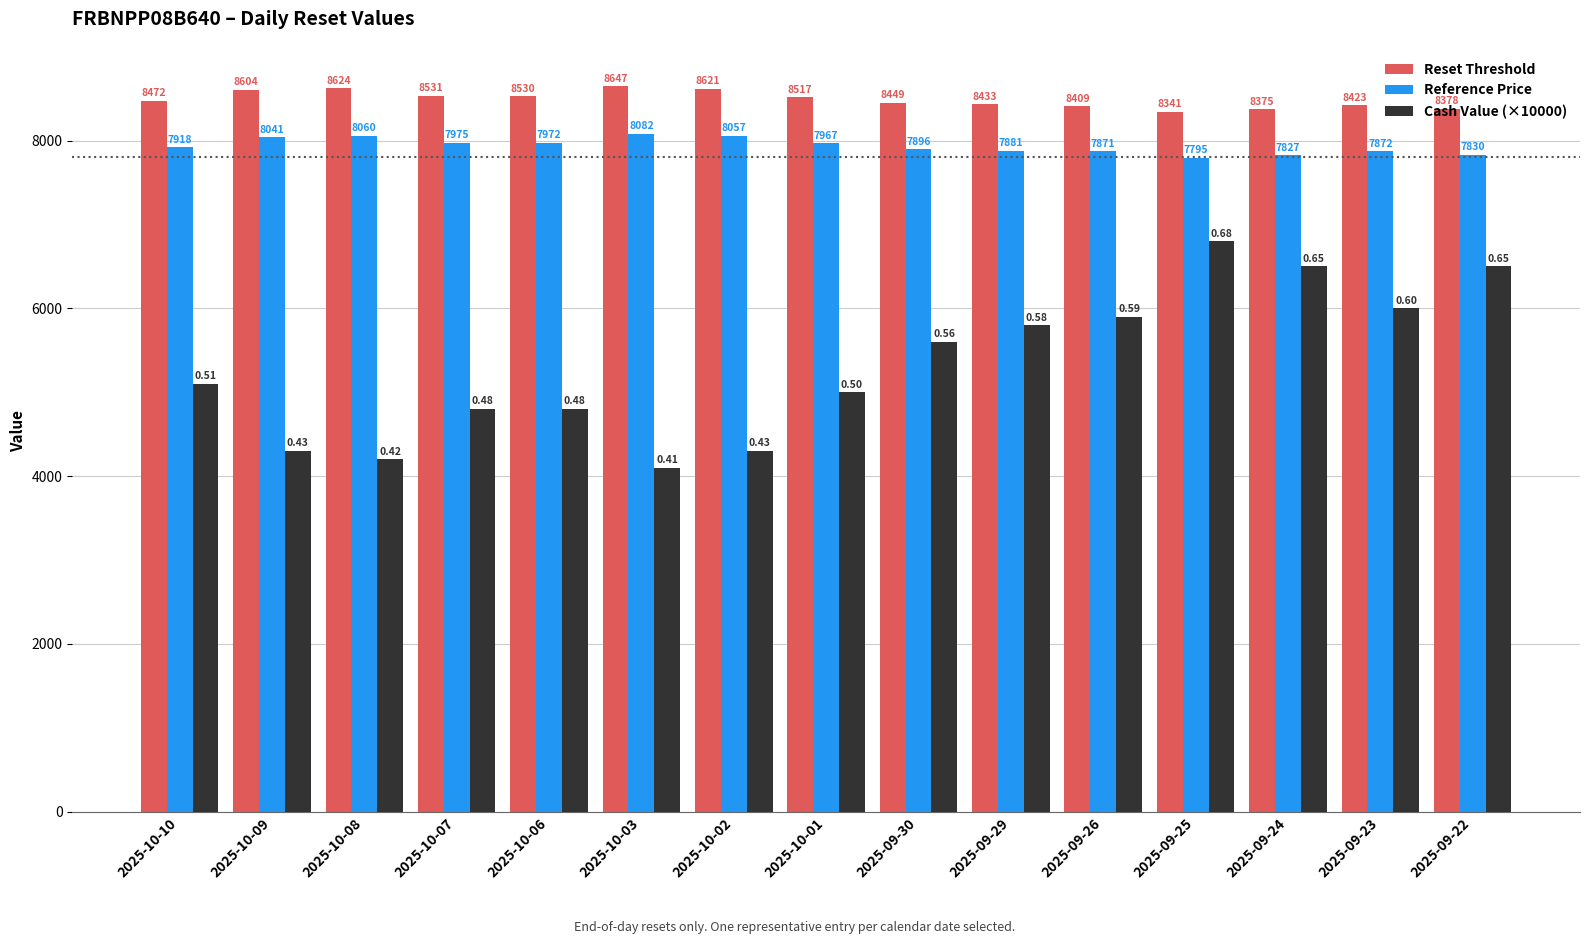

Rank the series at 2025-10-09 from lowest to highest value.

Cash Value (×10000), Reference Price, Reset Threshold